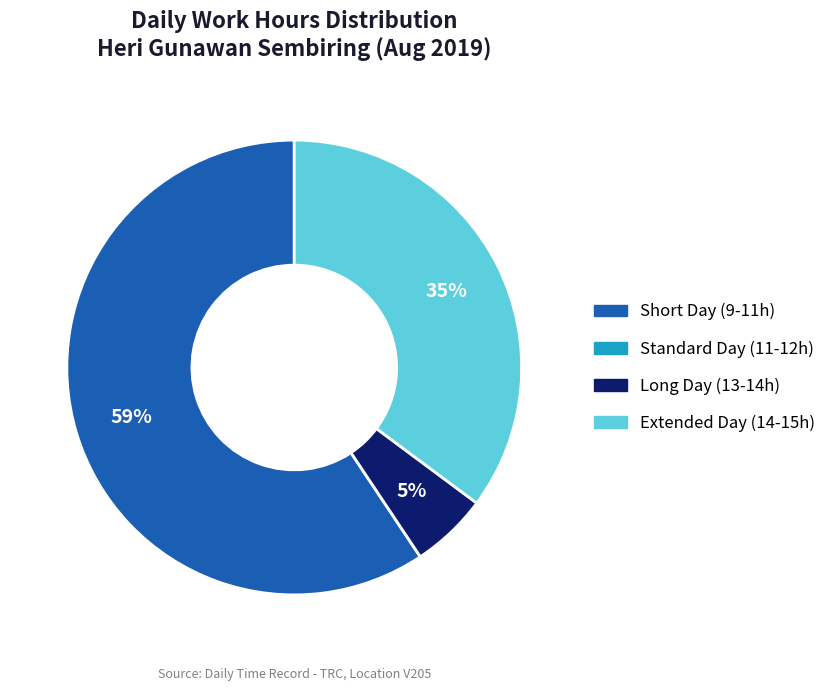

What is the majority slice?

Short Day (9-11h)